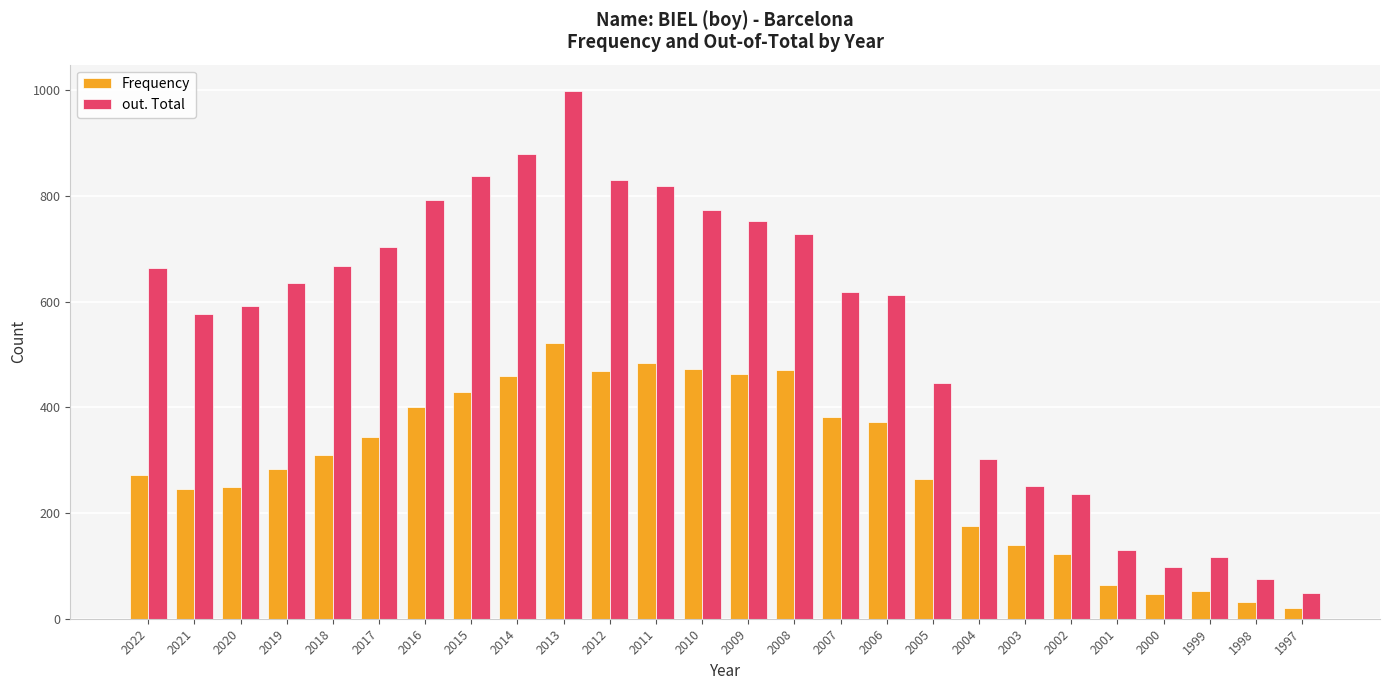

At 2003, list the series in order from smallest to largest.

Frequency, out. Total